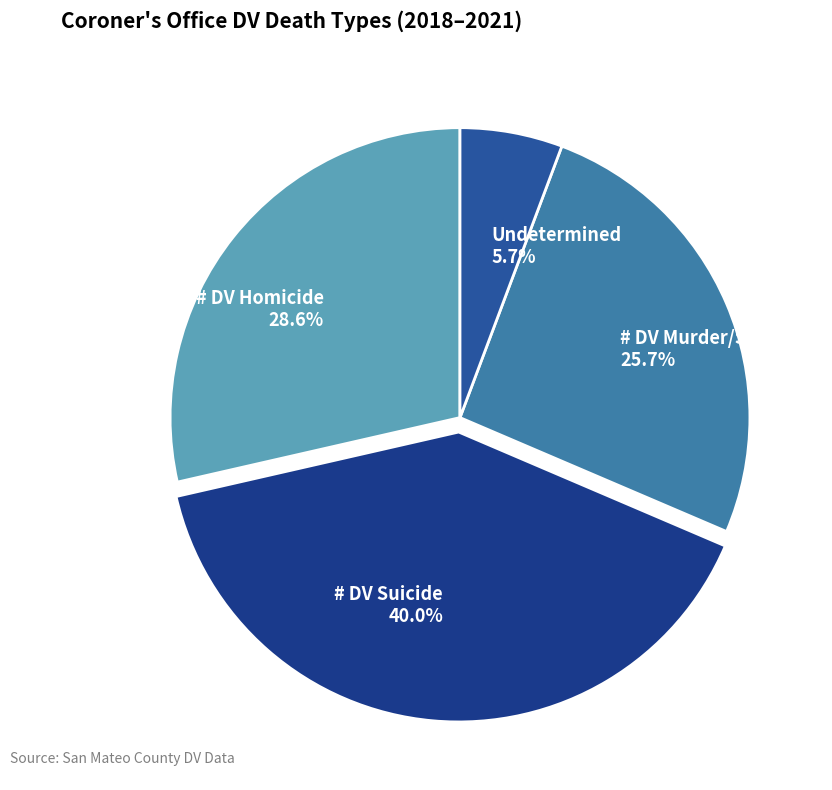

Rank the categories by value from highest to lowest.

# DV Suicide 40.0%, # DV Homicide 28.6%, # DV Murder/Suicide 25.7%, Undetermined 5.7%